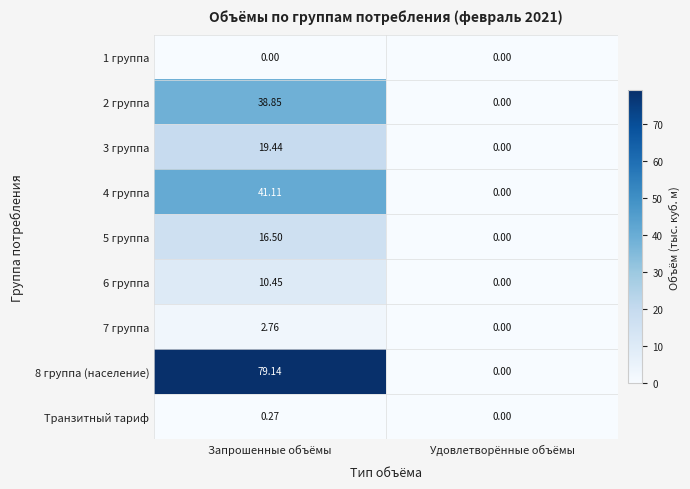

At which category is the sum across all series the highest?

Запрошенные объёмы